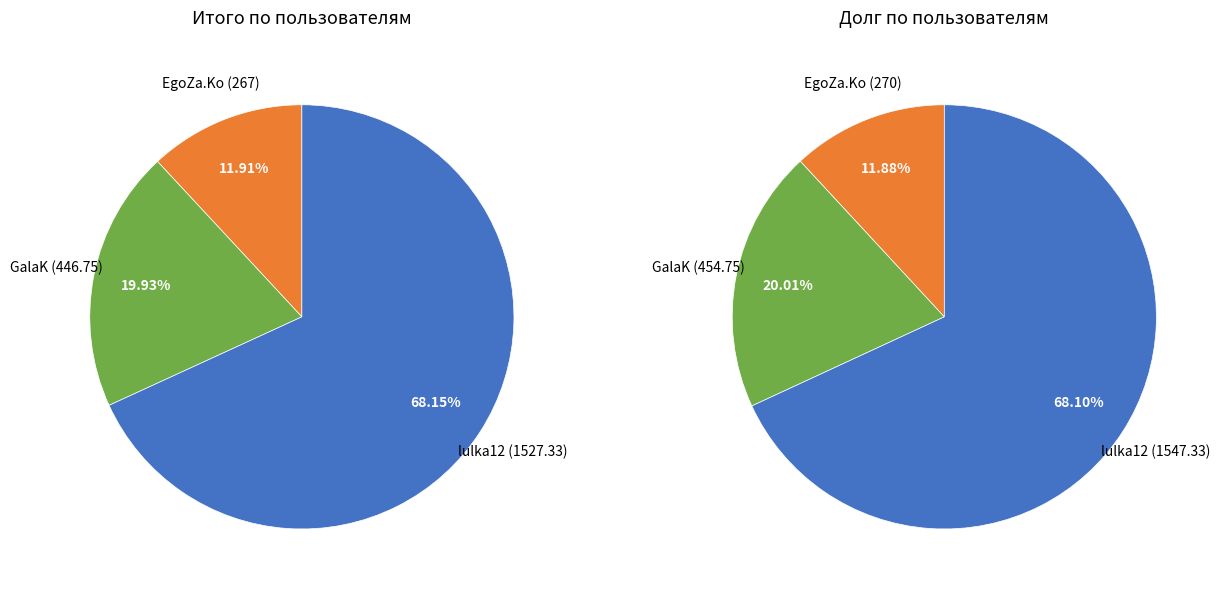

True or false: LittleNusha accounts for 1% of the total.

False